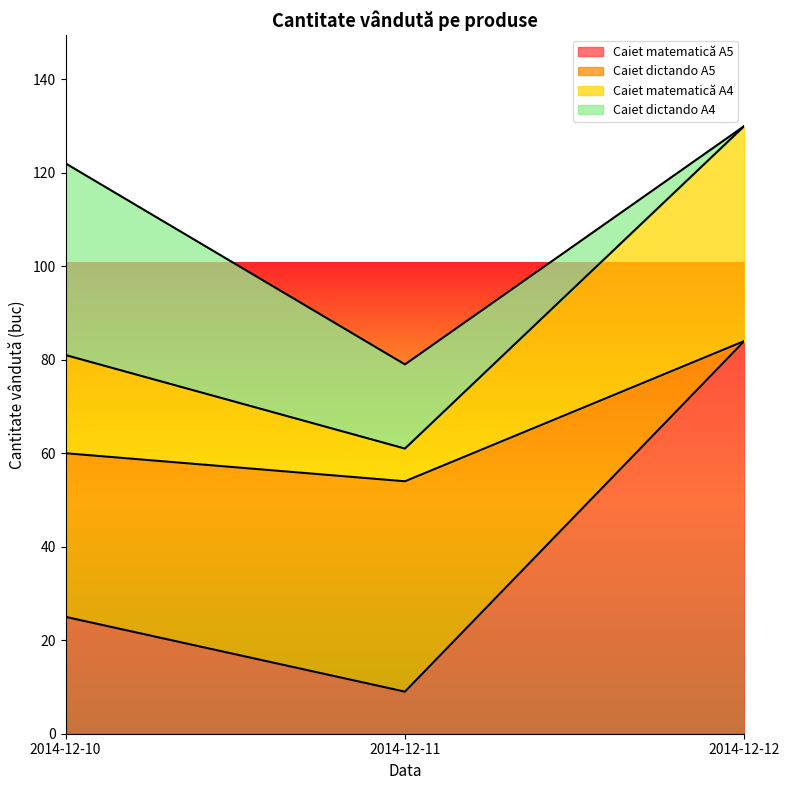

What is the difference between the maximum and minimum values in the Caiet dictando A5 series?

30